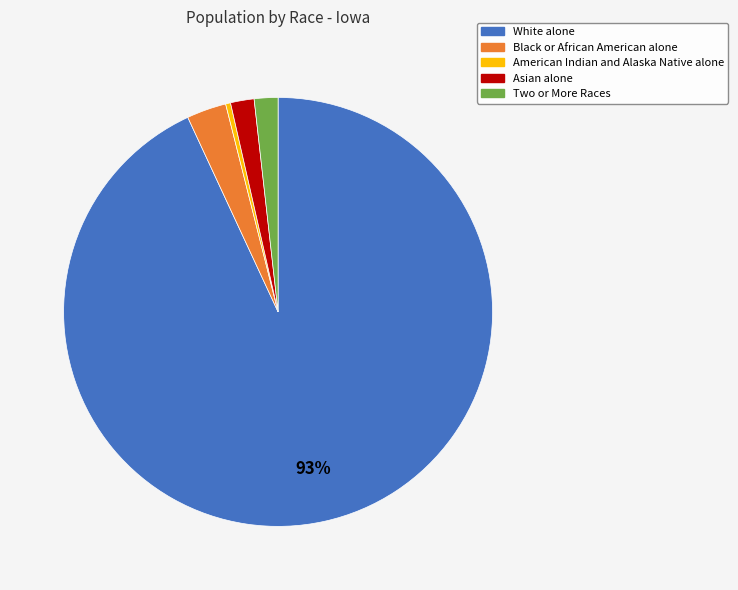

To the nearest percent, what is the average slice percentage?

20%